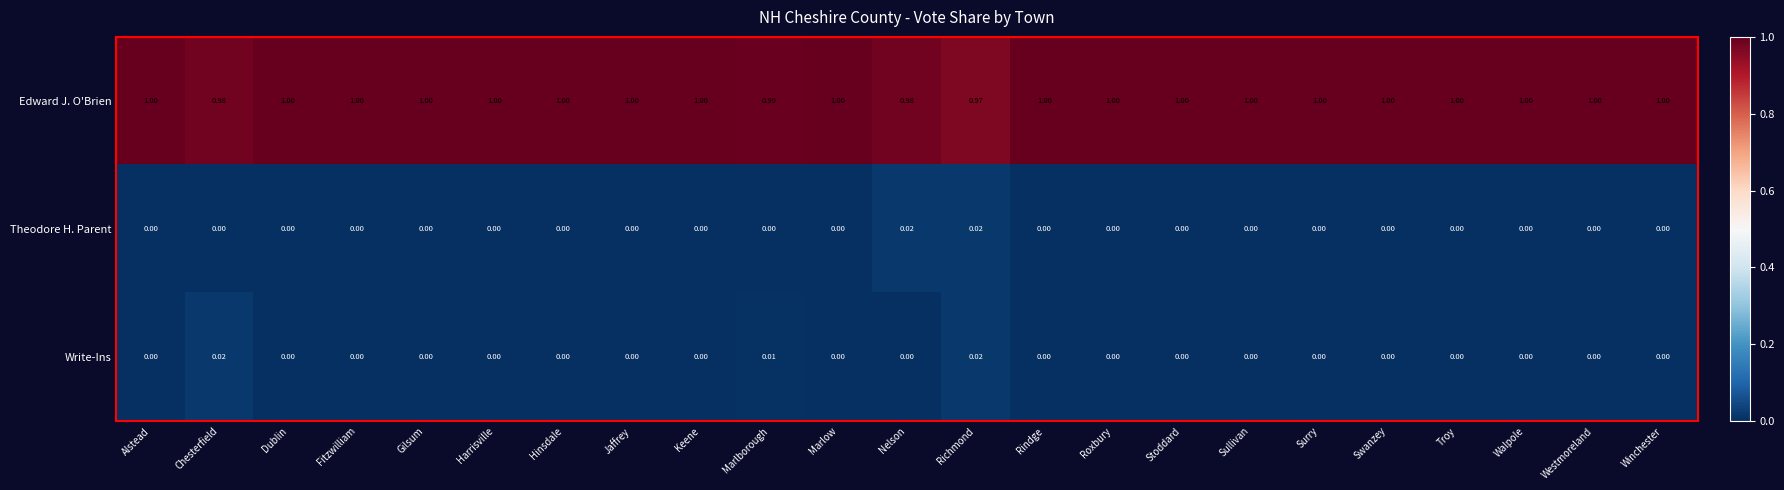

Which series has the widest spread of values?

Edward J. O'Brien